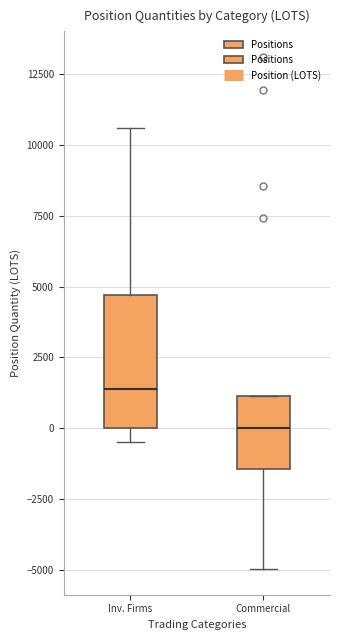

Reading left to right, transcribe this box plot: for each box, give where its median line is, the range the box spans, and where its two whiskers end, as read against the y-axis. The values are not printed on the chart, so give them approximately, as read against the axis.

Inv. Firms: median 1500, box 0 to 4500, whiskers -500 to 10500
Commercial: median 0, box -1500 to 1000, whiskers -5000 to 1000